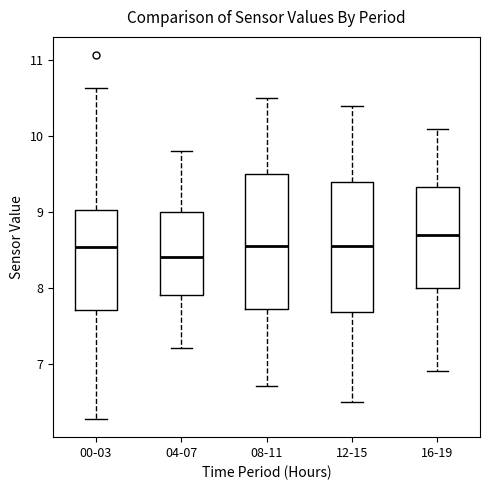

Reading left to right, read every box against the y-axis: the position of its median line, the range the box covers, and the ends of its whiskers. The values are not printed on the chart, so give them approximately, as read against the axis.

00-03: median 8.5, box 7.7 to 9.0, whiskers 6.3 to 10.6
04-07: median 8.4, box 7.9 to 9.0, whiskers 7.2 to 9.8
08-11: median 8.6, box 7.7 to 9.5, whiskers 6.7 to 10.5
12-15: median 8.6, box 7.7 to 9.4, whiskers 6.5 to 10.4
16-19: median 8.7, box 8.0 to 9.3, whiskers 6.9 to 10.1